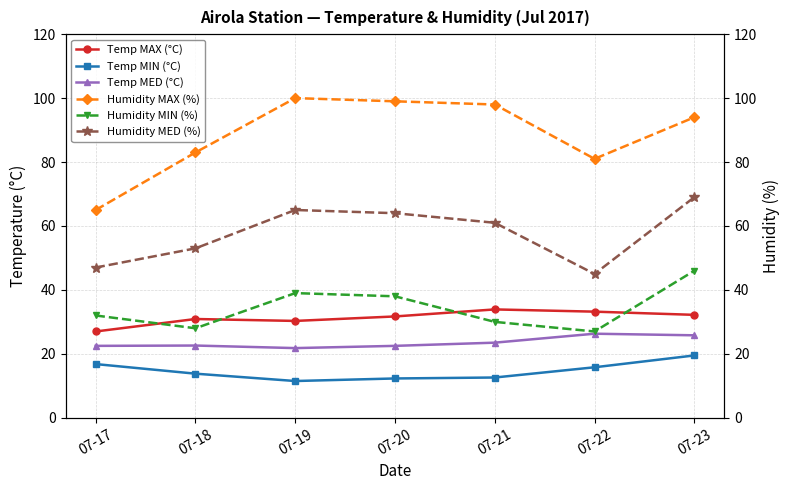

What are all the series names shown in the legend?

Temp MAX (°C), Temp MIN (°C), Temp MED (°C), Humidity MAX (%), Humidity MIN (%), Humidity MED (%)